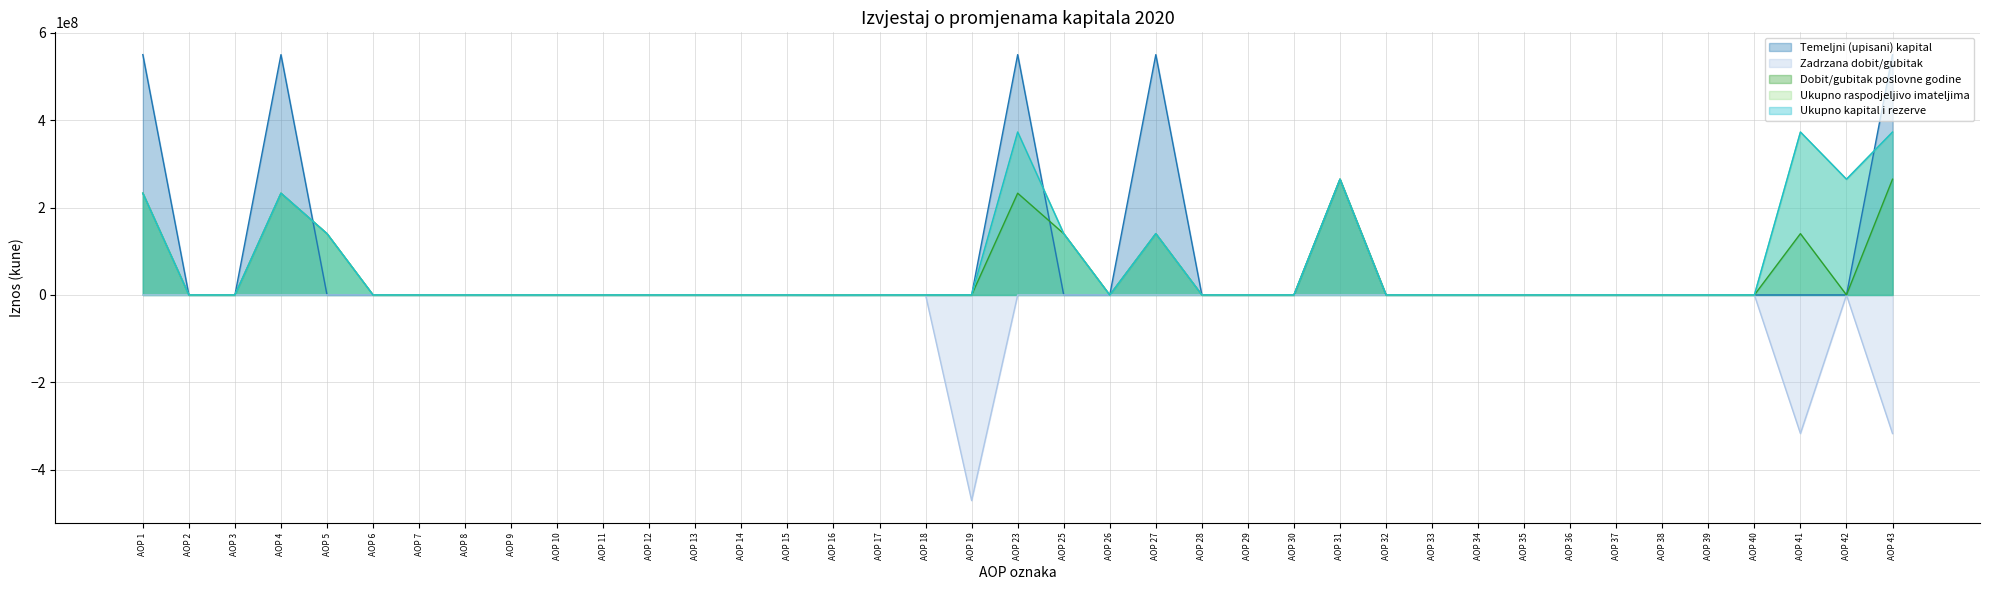

At which label is Ukupno kapital i rezerve closest to 186350468?

AOP 5